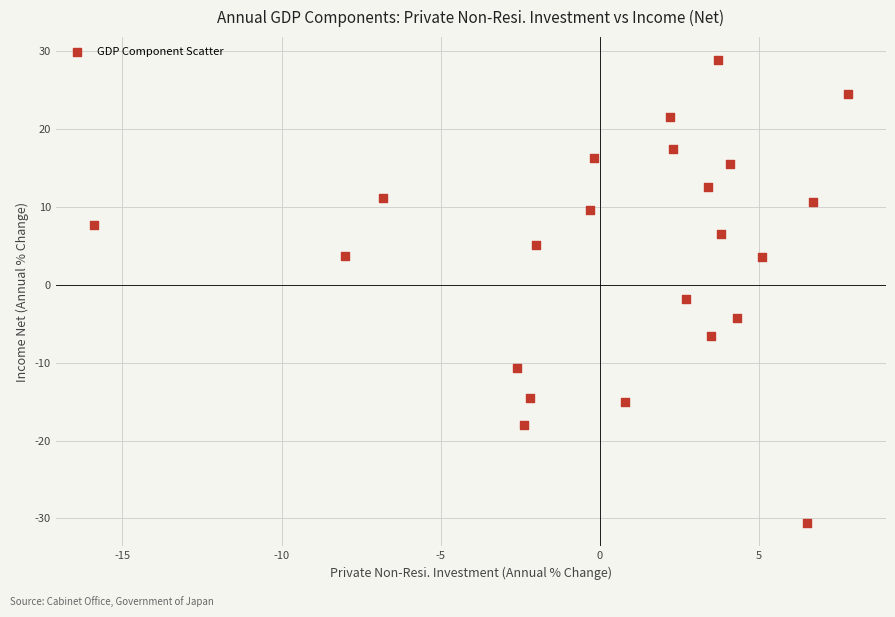

What is the range of Y values (max minus min)?

59.4